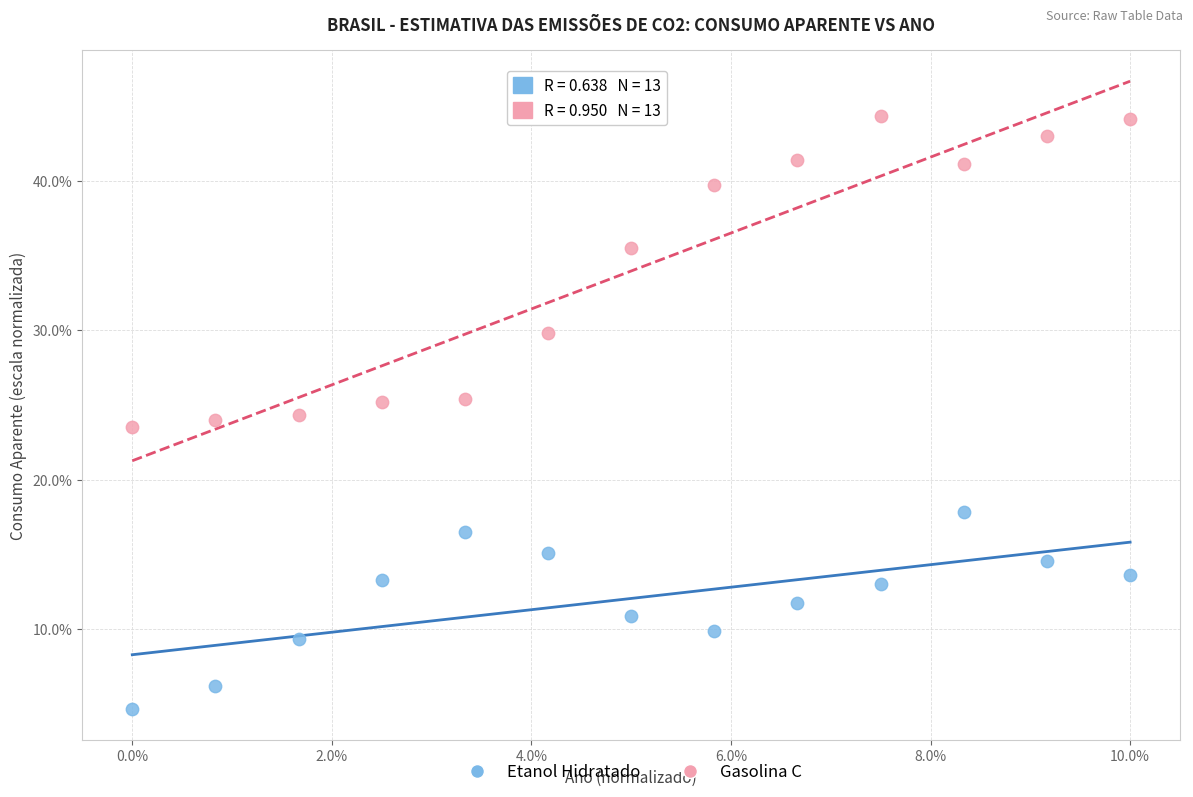

Which series has the largest Y range (max minus min)?

Gasolina C